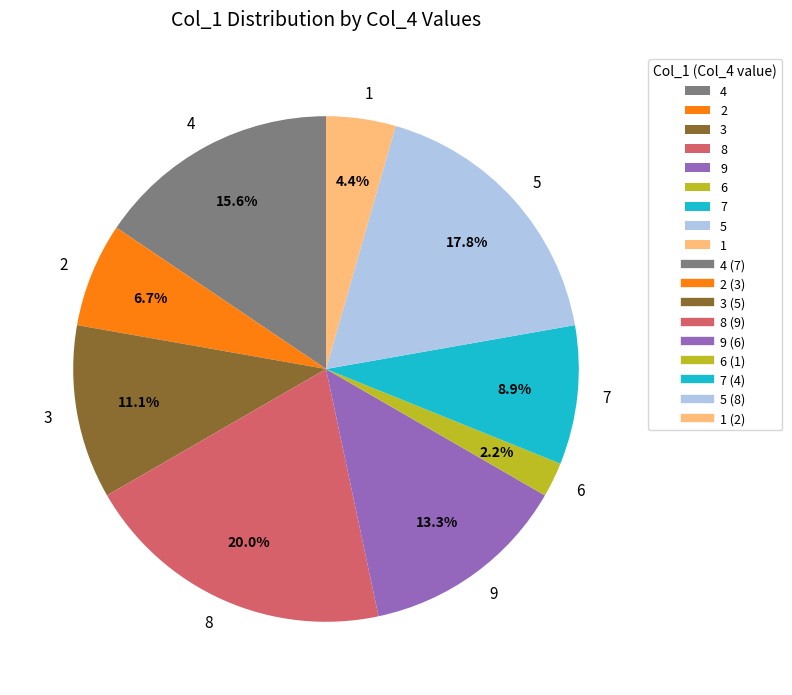

Which has a higher value, 9 or 8?

8